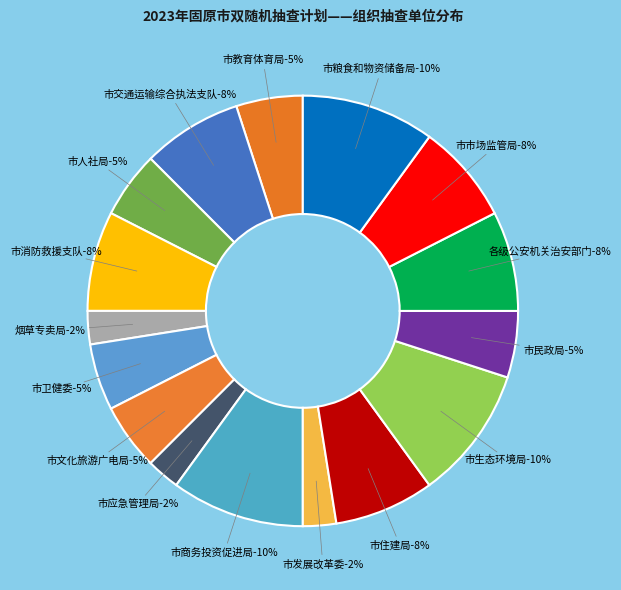

Which slice is the smallest?

烟草专卖局